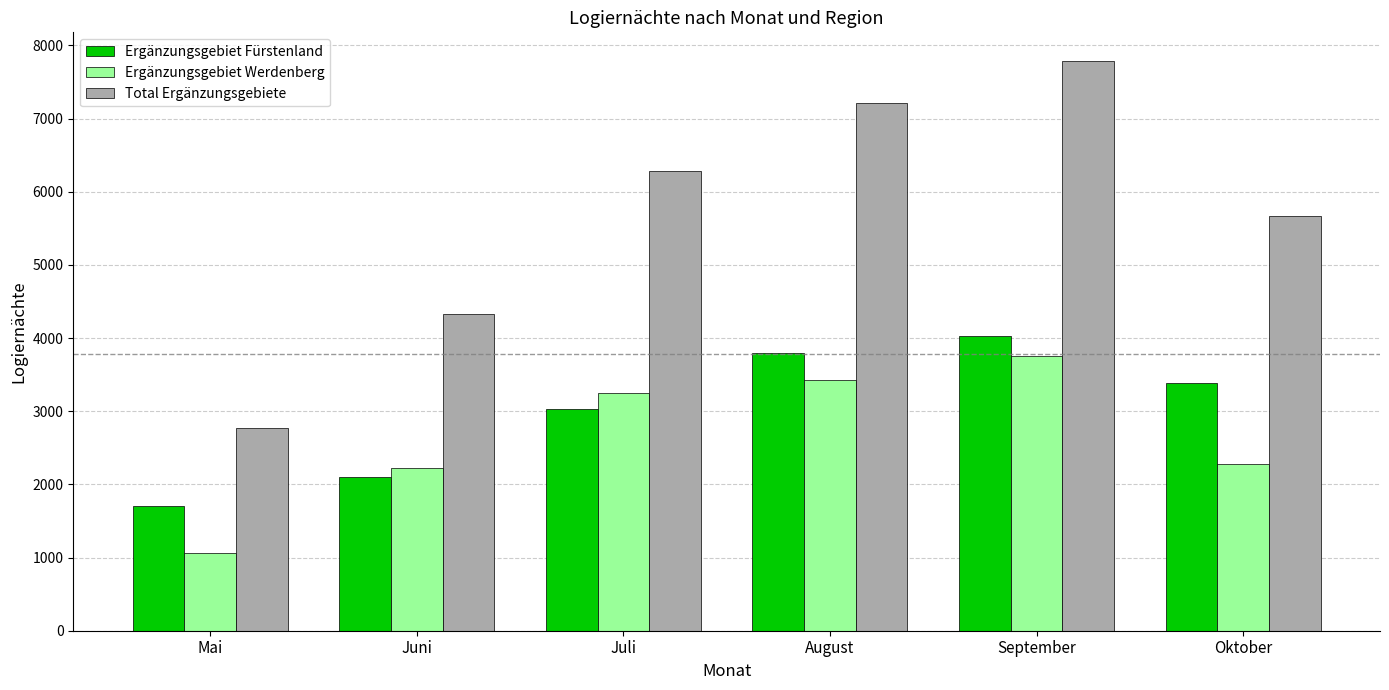

What is the label of the 5th bar from the left?

September